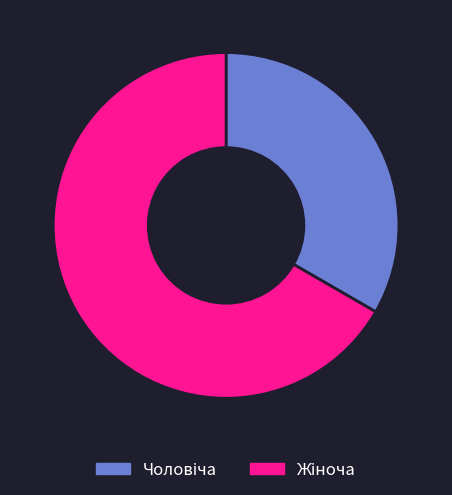

Is there any slice that represents more than half of the pie?

Yes